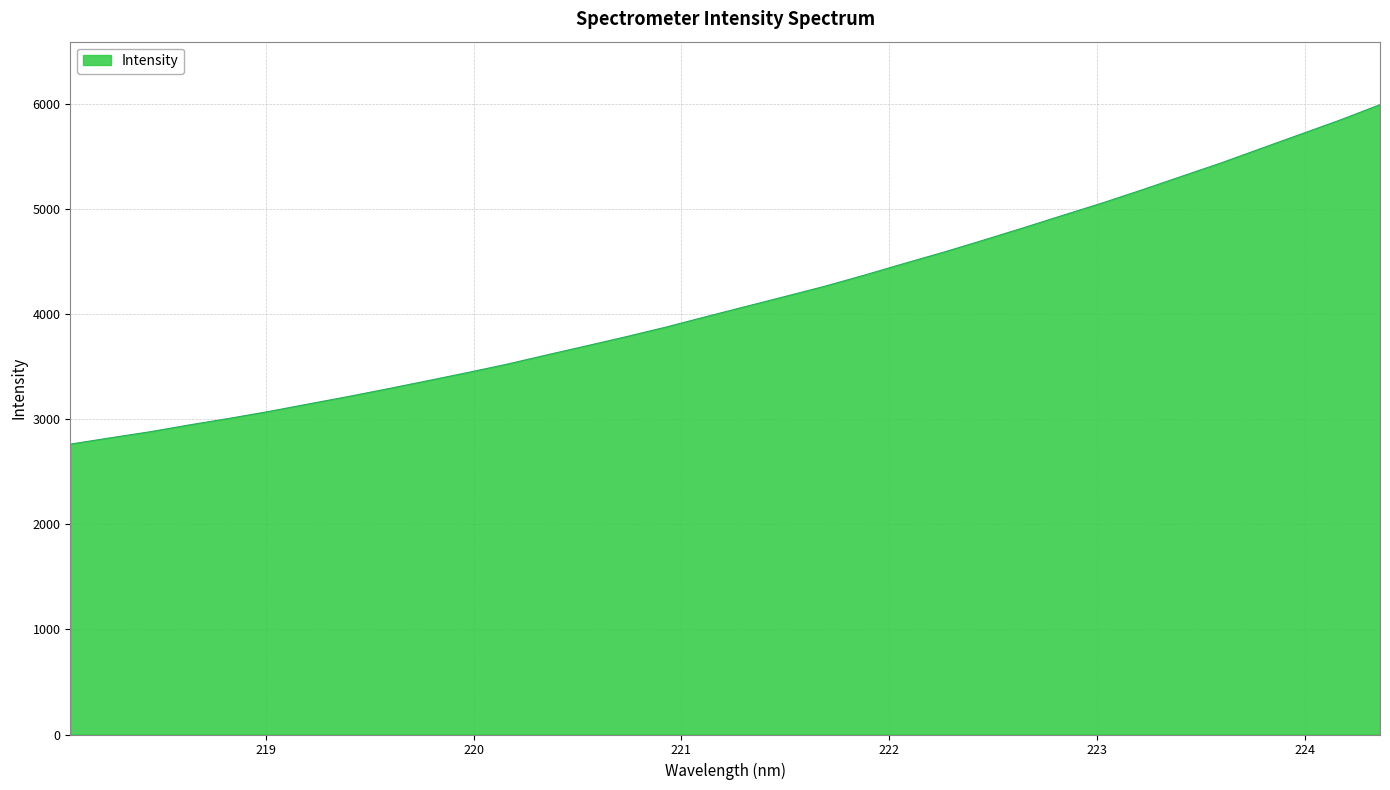

What is the smallest value displayed?

2765.2